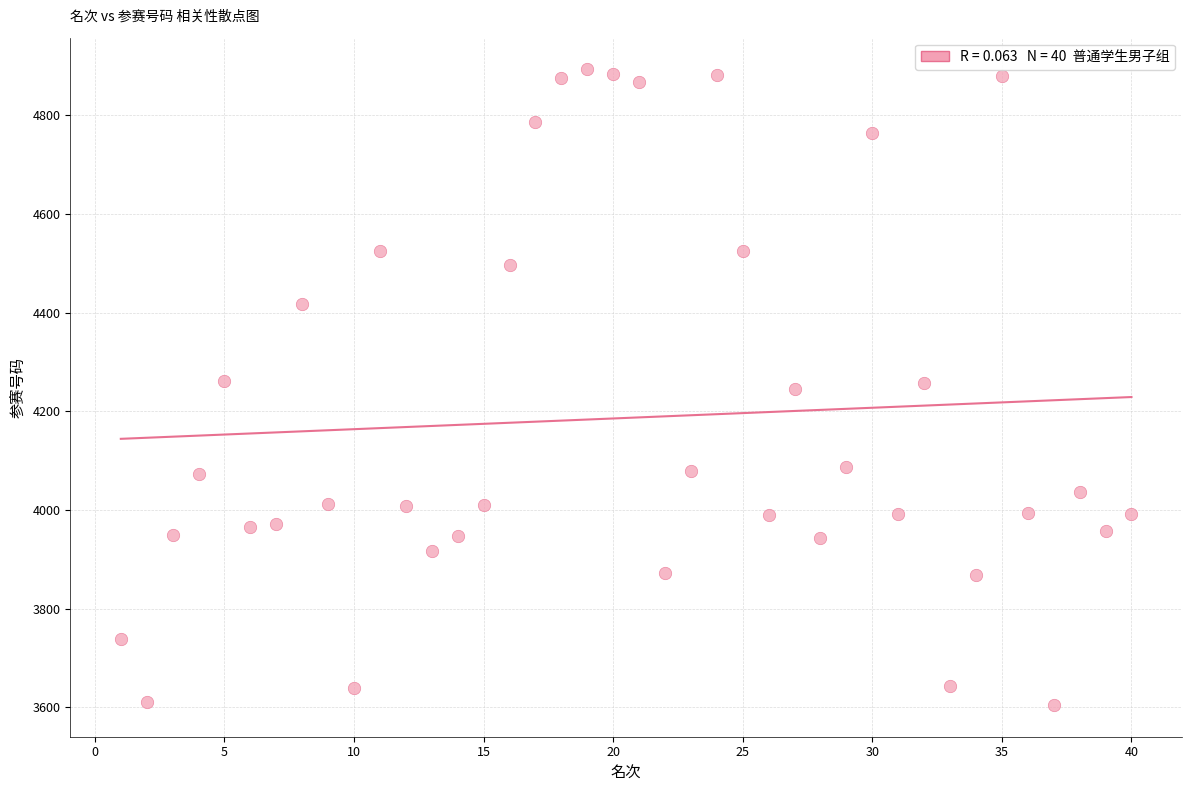

What is the range of Y values (max minus min)?

1288